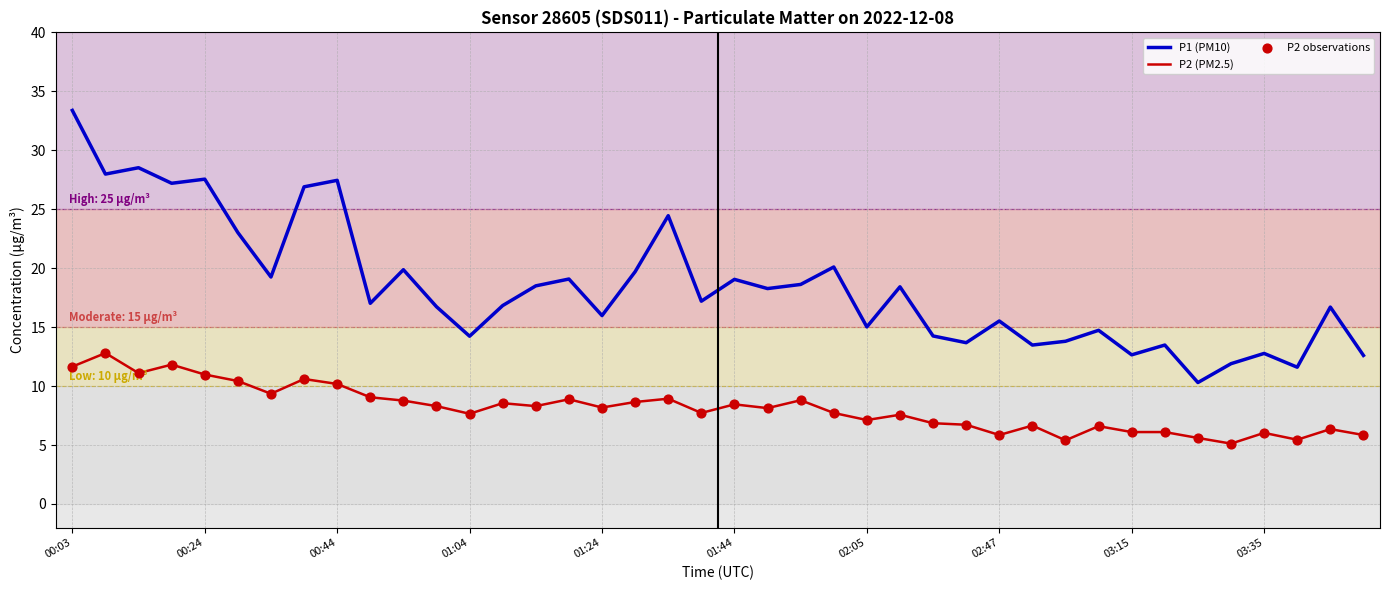

Which series has the largest total across all categories?

P1 (PM10)